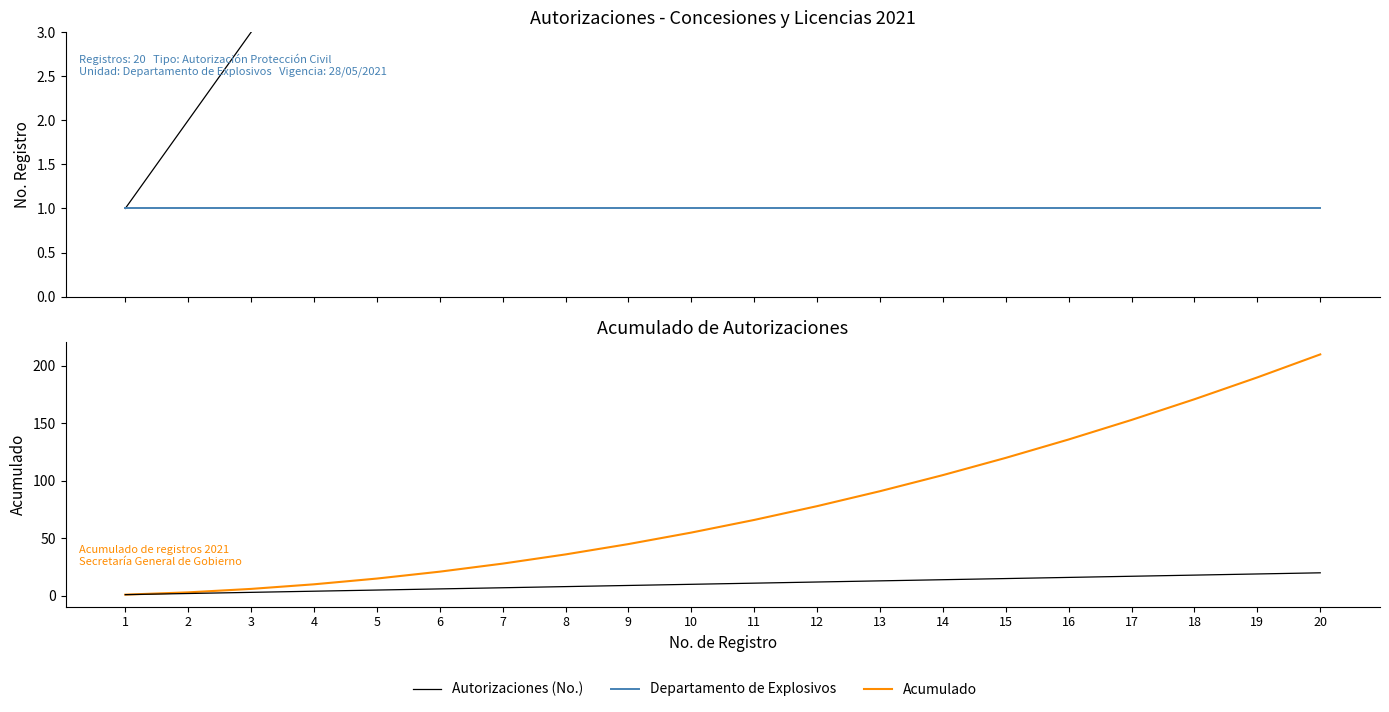

How many categories are shown in the chart?

20